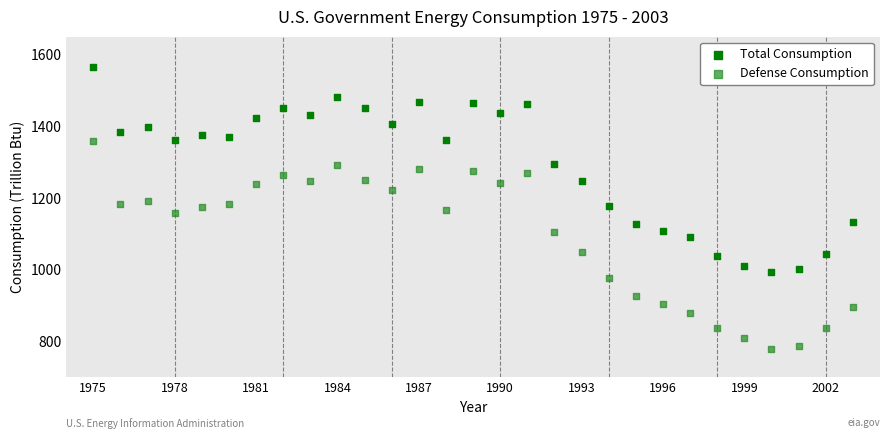

Which series reaches the minimum Y coordinate?

Defense Consumption